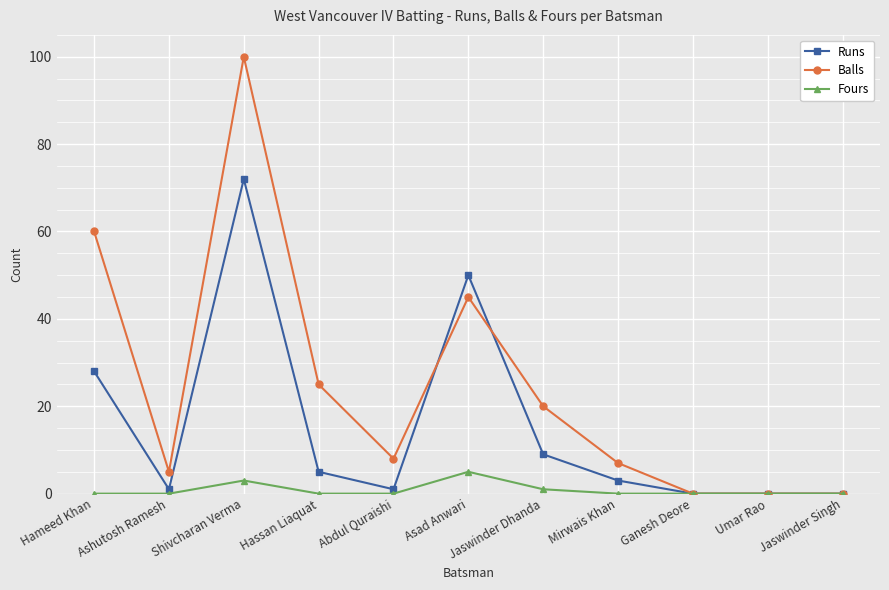

Where is the first local maximum for Runs?

Shivcharan Verma